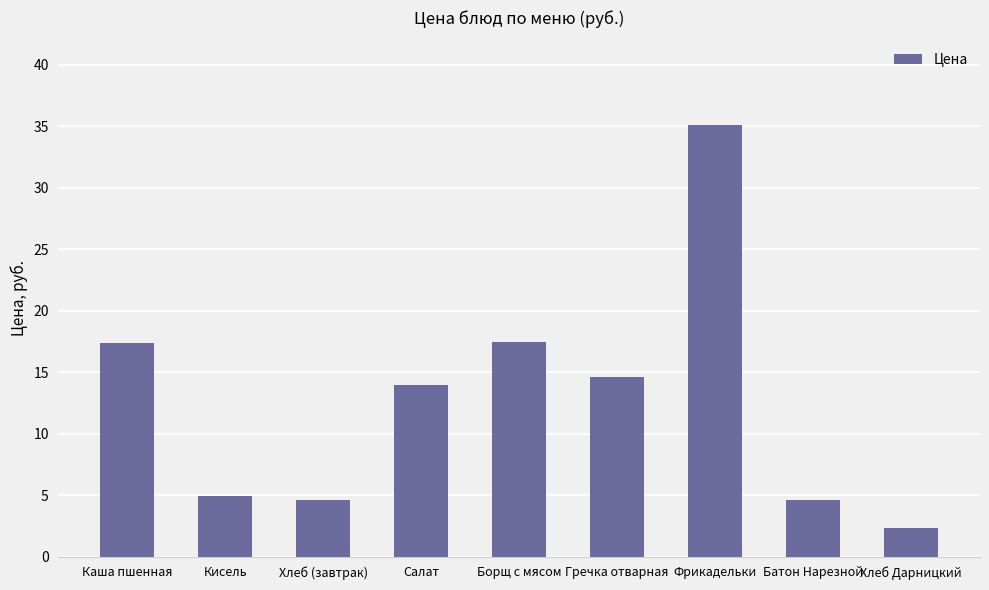

What position from the left is Борщ с мясом?

5